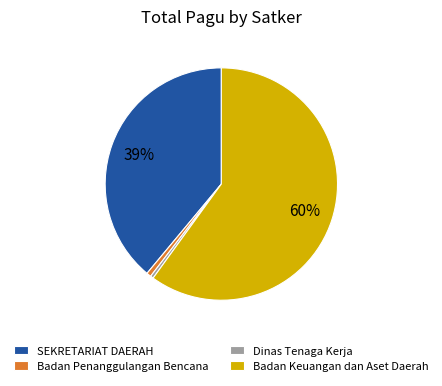

Between SEKRETARIAT DAERAH and Dinas Tenaga Kerja, which is larger?

SEKRETARIAT DAERAH